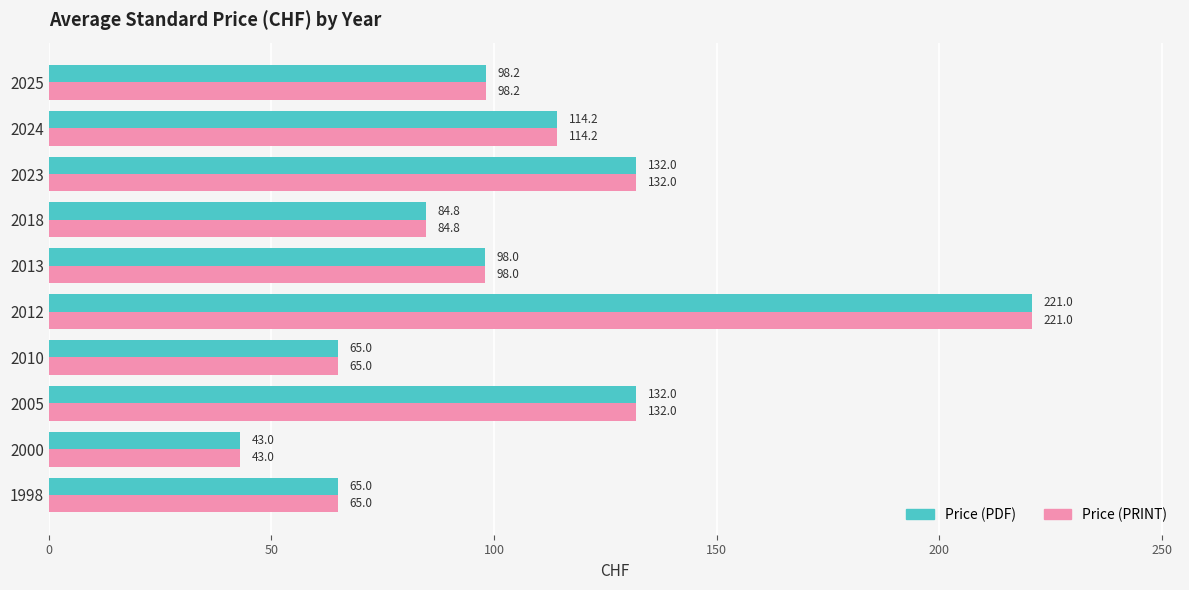

What is the sum of the Price (PDF) values at 2000 and 2018?

127.8